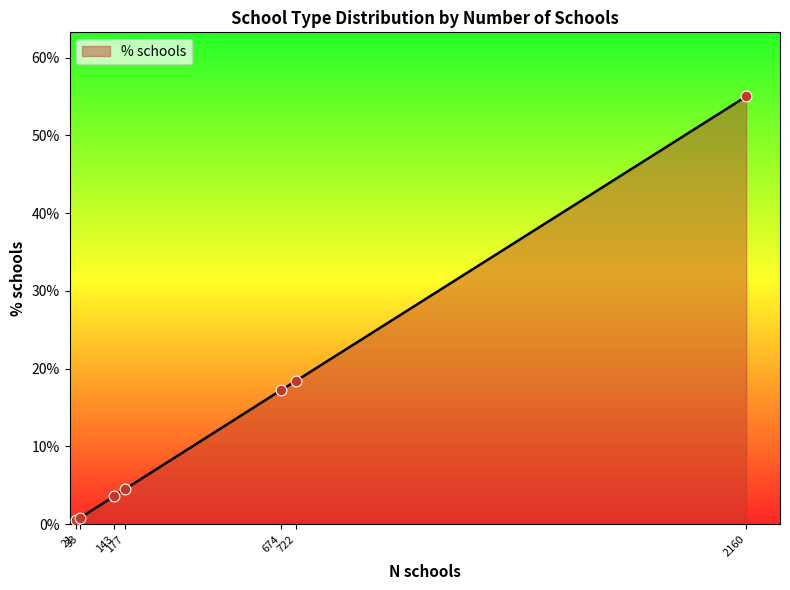

What is the maximum value shown in the chart?

55.0